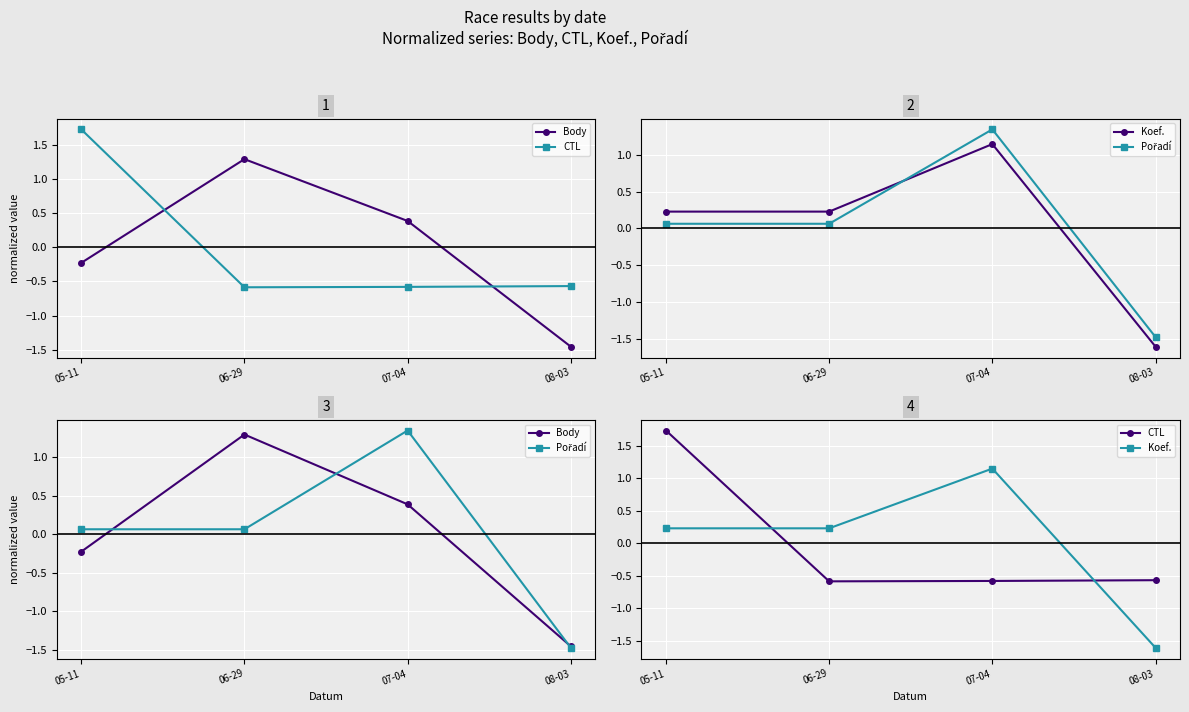

Rank the series at 06-29 from highest to lowest value.

Body, Koef., Pořadí, CTL